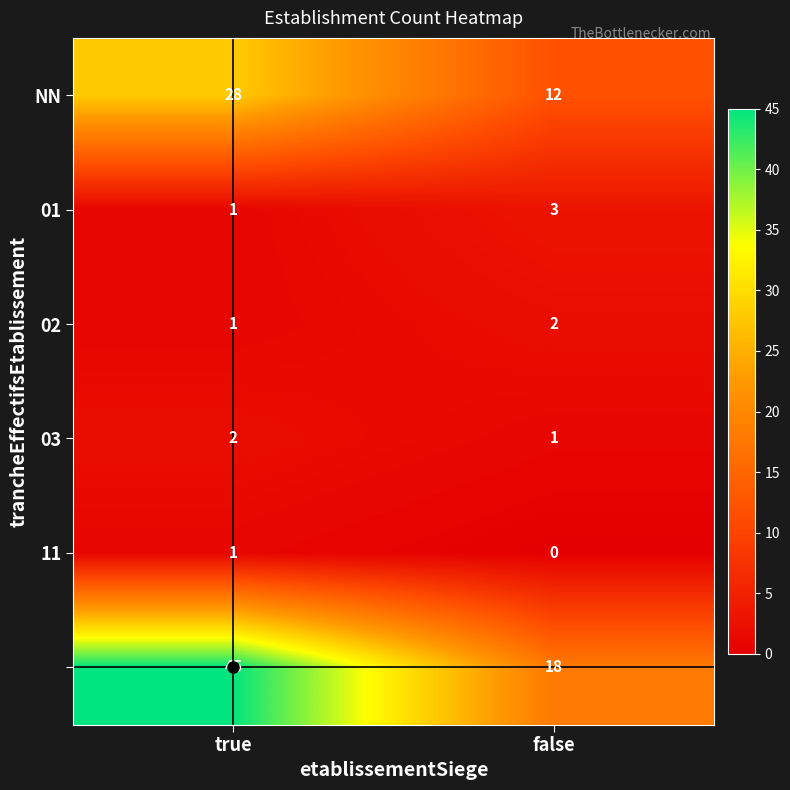

What is the difference between the highest and lowest values at false?

18